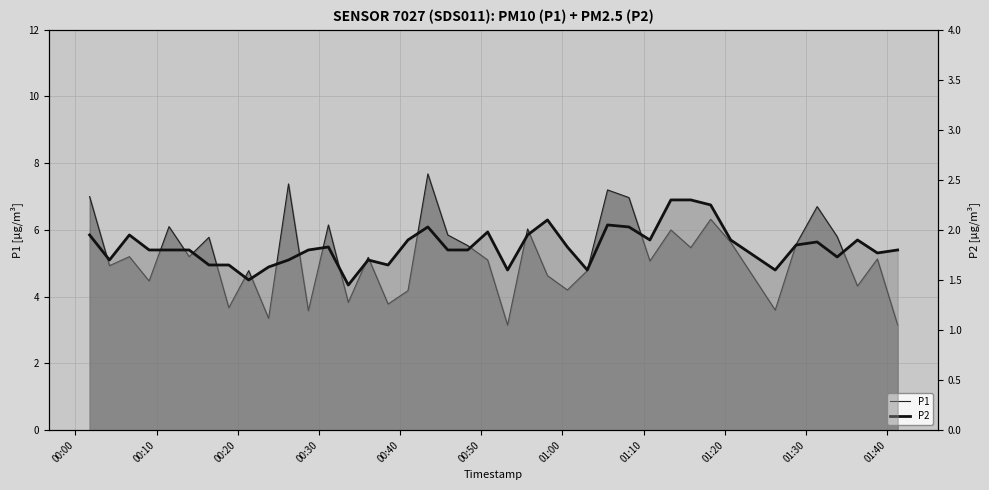

What is the smallest value displayed?

1.4